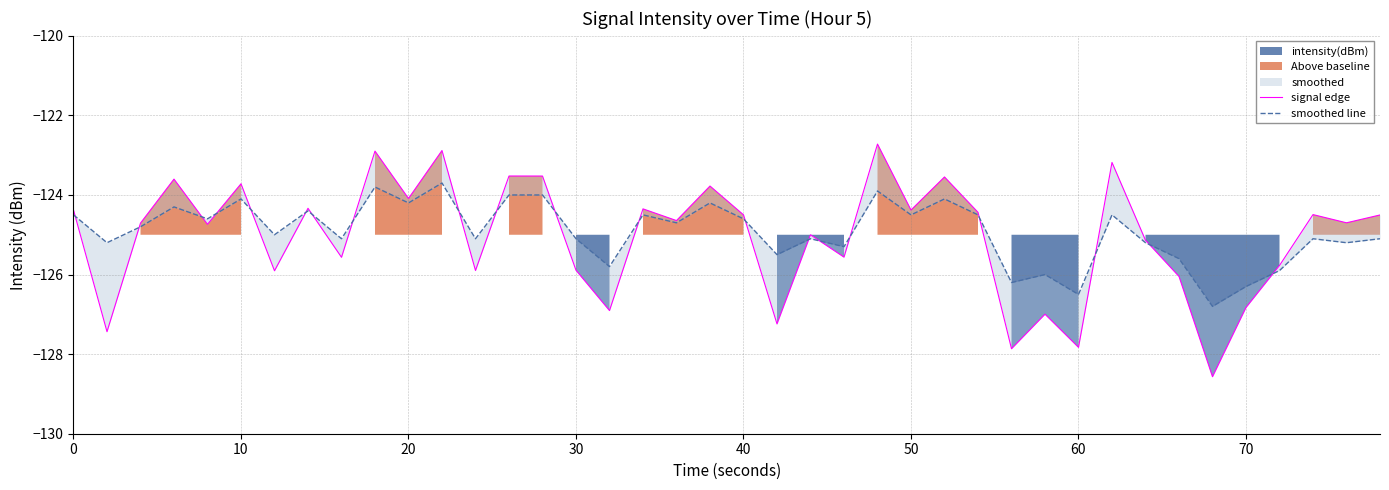

Reading right to left, extract all data points from this chart.

signal edge: -124.5	-124.7	-124.5	-125.8	-126.8	-128.6	-126.0	-125.1	-123.2	-127.8	-127.0	-127.9	-124.4	-123.5	-124.4	-122.7	-125.6	-125.0	-127.2	-124.5	-123.8	-124.6	-124.3	-126.9	-125.9	-123.5	-123.5	-125.9	-122.9	-124.1	-122.9	-125.6	-124.3	-125.9	-123.7	-124.7	-123.6	-124.7	-127.4	-124.4
smoothed line: -125.1	-125.2	-125.1	-125.9	-126.3	-126.8	-125.6	-125.2	-124.5	-126.5	-126.0	-126.2	-124.5	-124.1	-124.5	-123.9	-125.3	-125.1	-125.5	-124.6	-124.2	-124.7	-124.5	-125.8	-125.1	-124.0	-124.0	-125.1	-123.7	-124.2	-123.8	-125.1	-124.4	-125.0	-124.1	-124.6	-124.3	-124.8	-125.2	-124.5